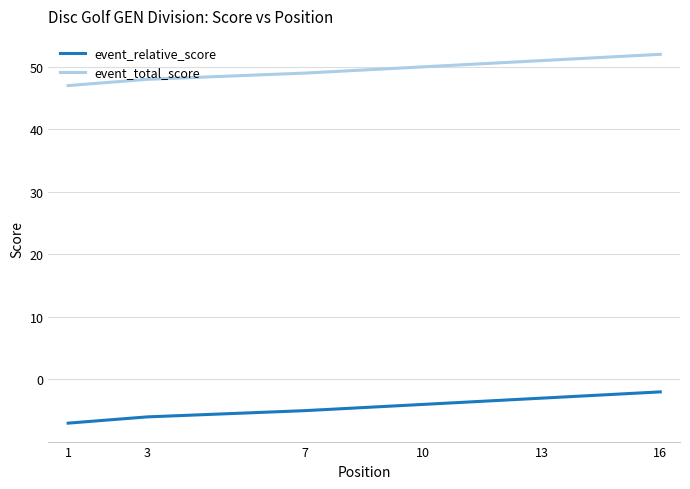

How many event_relative_score values are between -6 and -3?

4